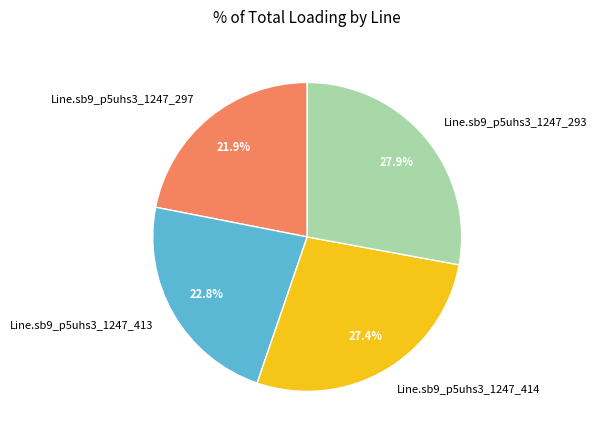

To the nearest percent, what portion does Line.sb9_p5uhs3_1247_414 represent?

27%